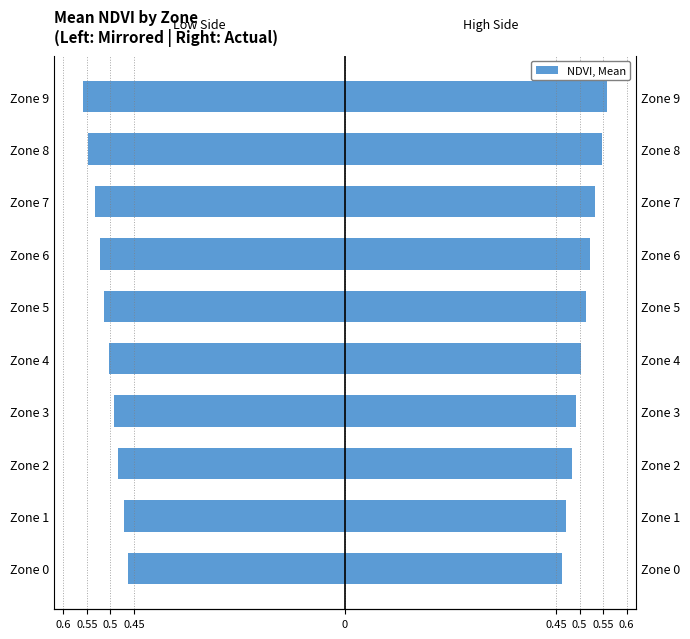

The Low NDVI Side series shows -0.2 at Zone 0. True or false?

False